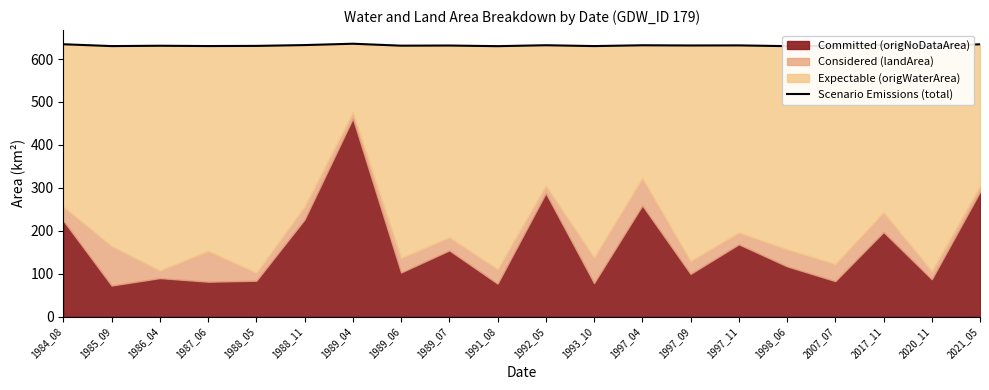

What is the change in value from 1998_06 to 2017_11?

+3.1